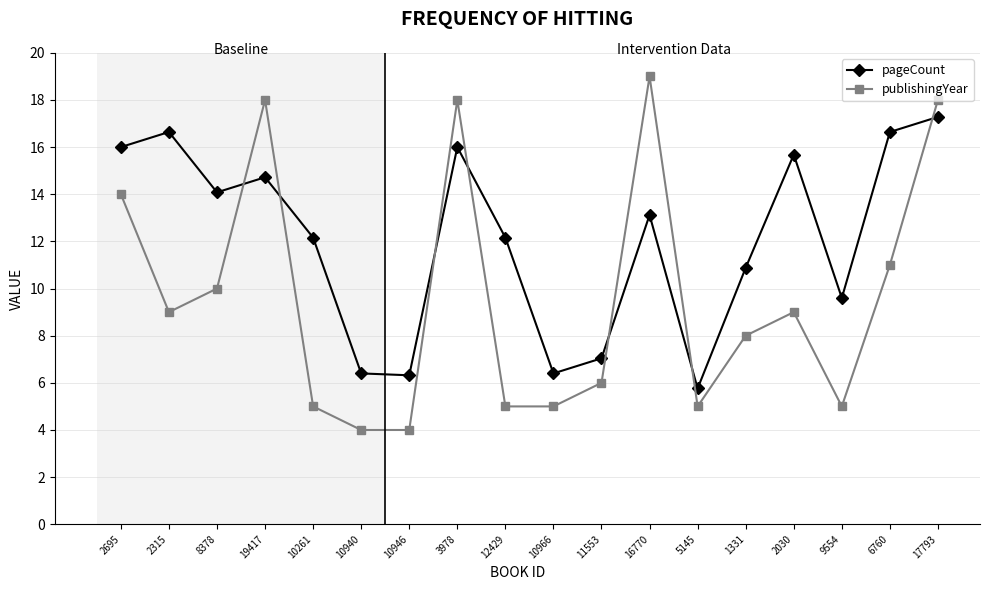

At which label does pageCount first exceed 13?

2695